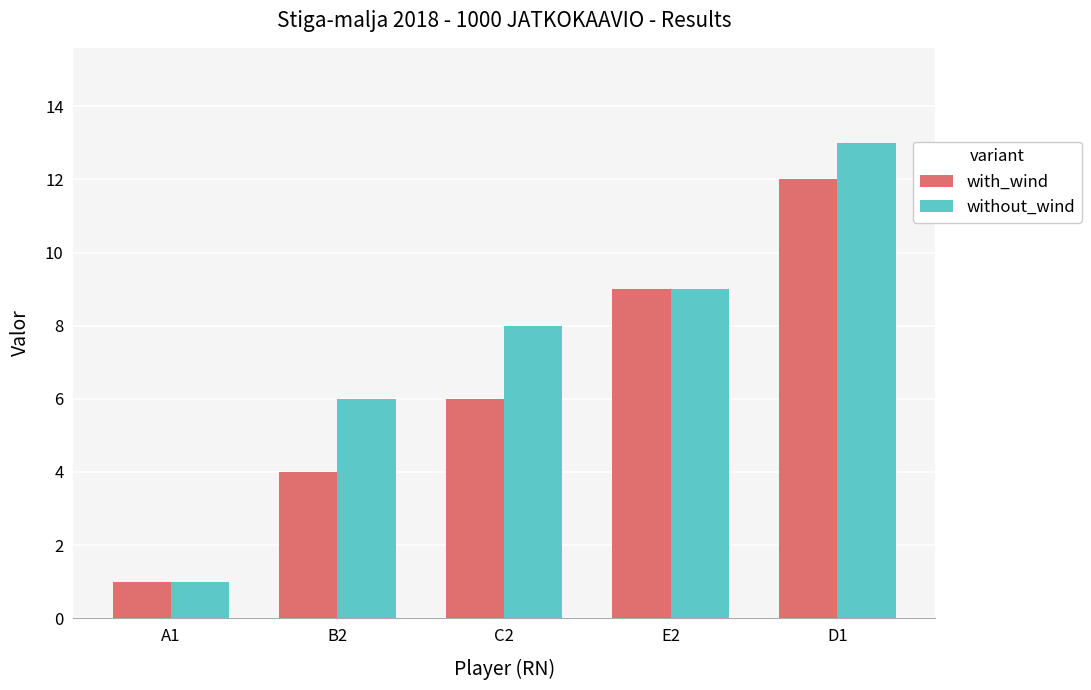

How many bars are there in total?

10